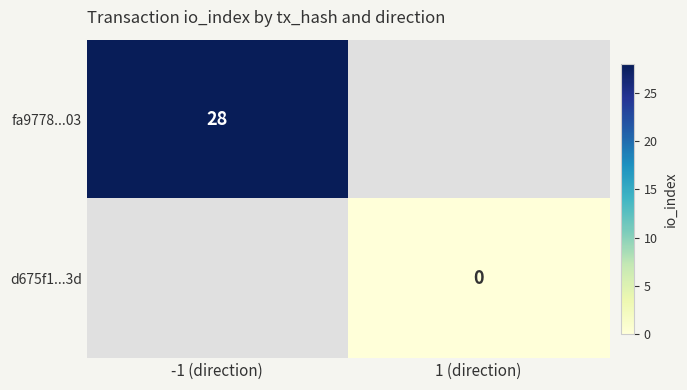

The fa9778...03 series shows 28 at -1 (direction). True or false?

True